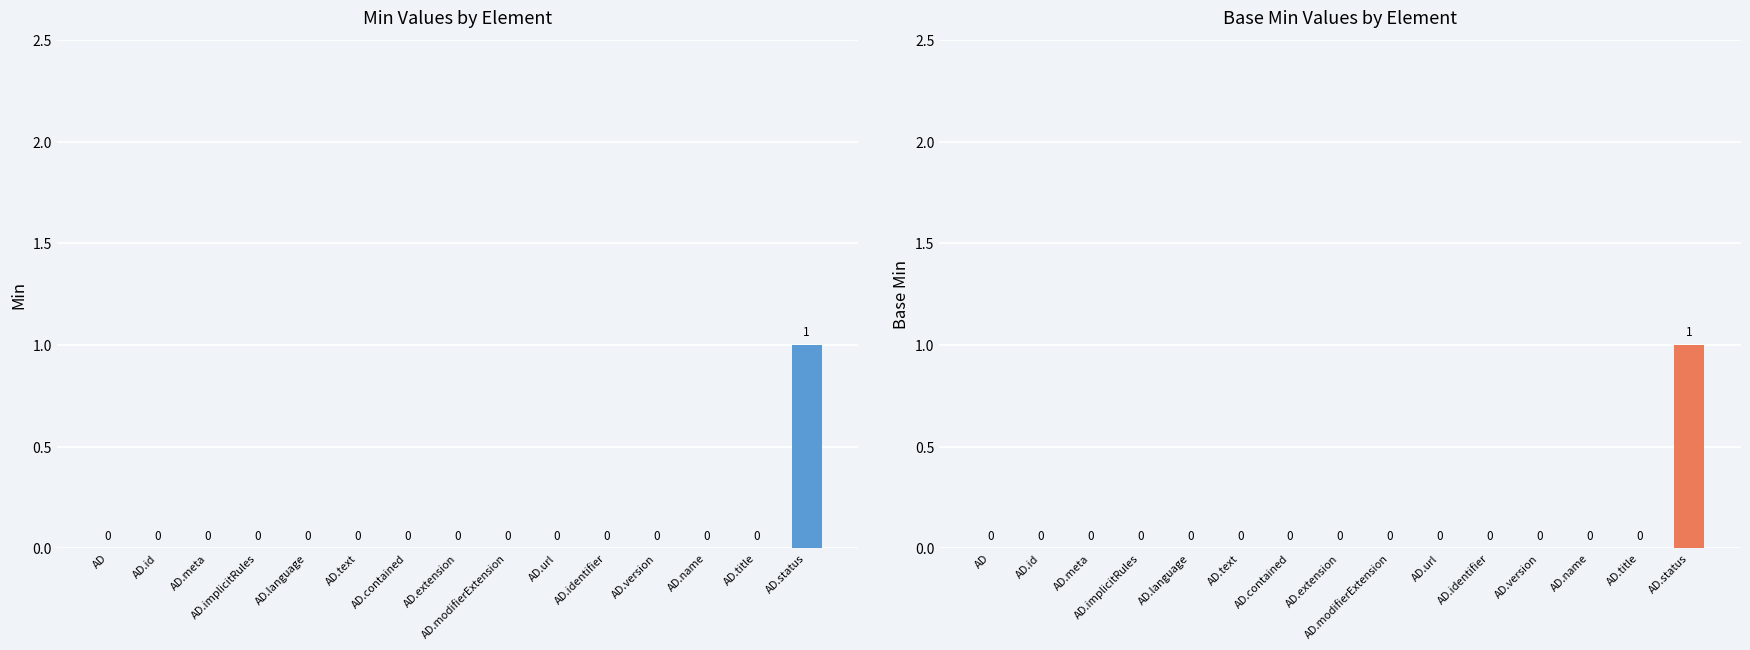

What are all the series names shown in the legend?

Min, Base Min